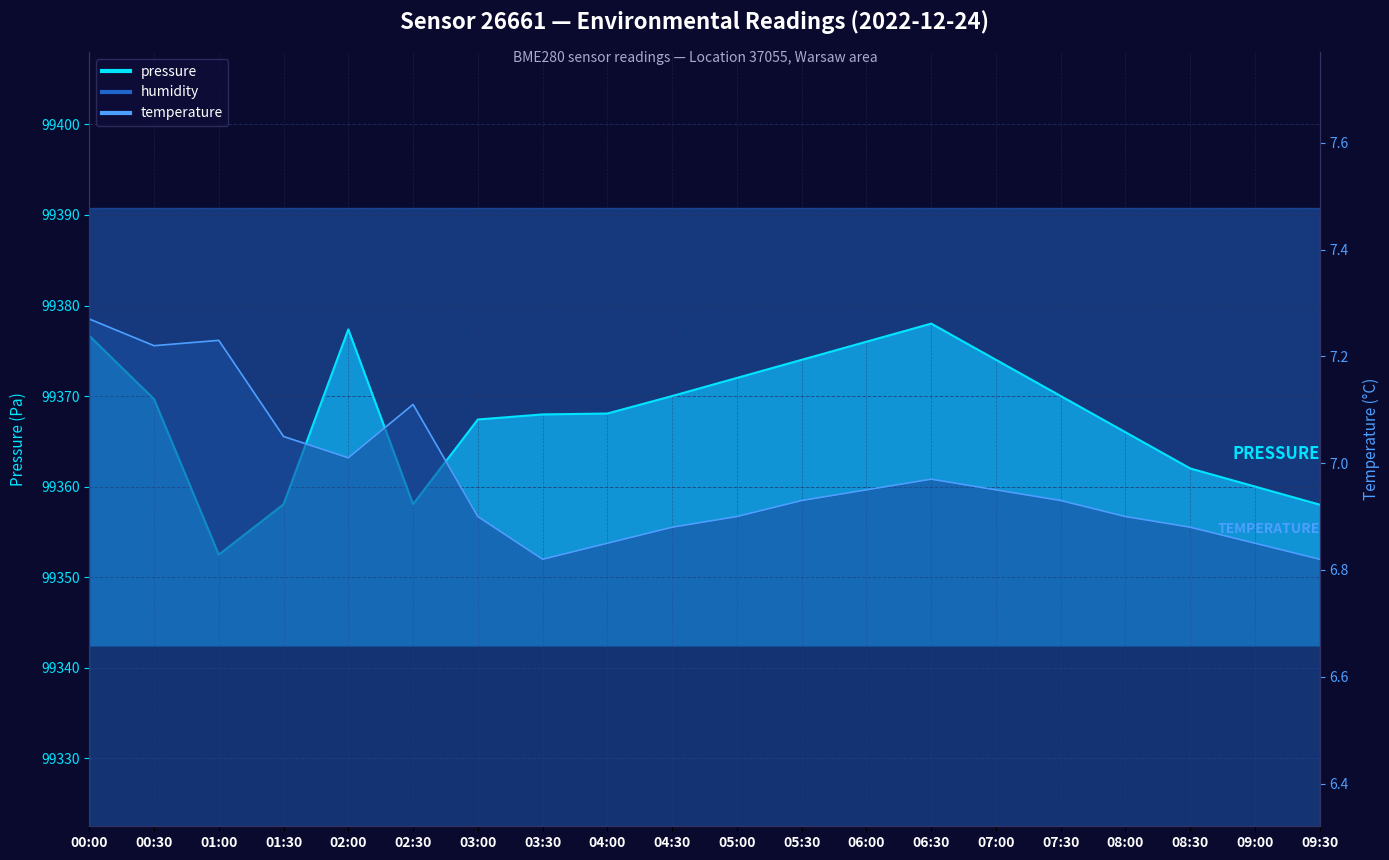

At which label is temperature closest to 7?

02:00